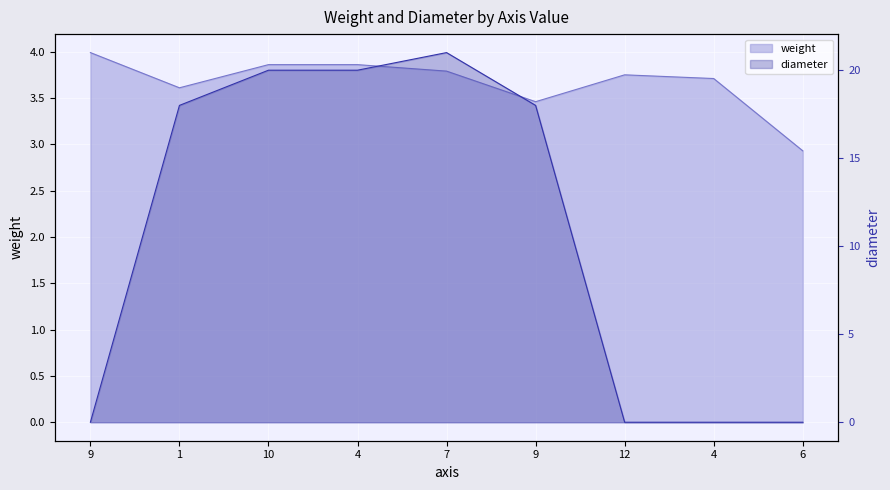

Which series ends up on top after the final intersection of diameter and weight?

weight